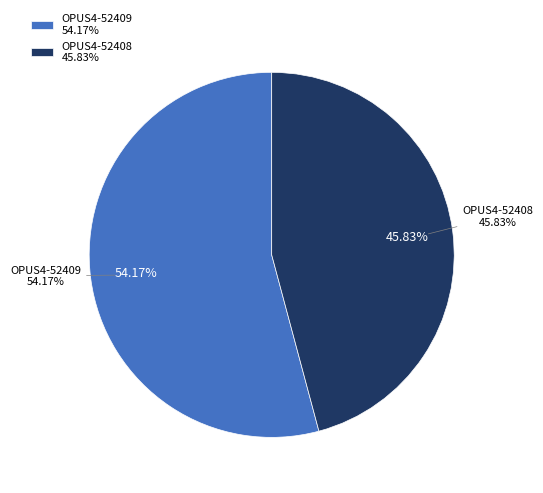

What percentage do OPUS4-52408 and OPUS4-52409 together represent?

100.0%